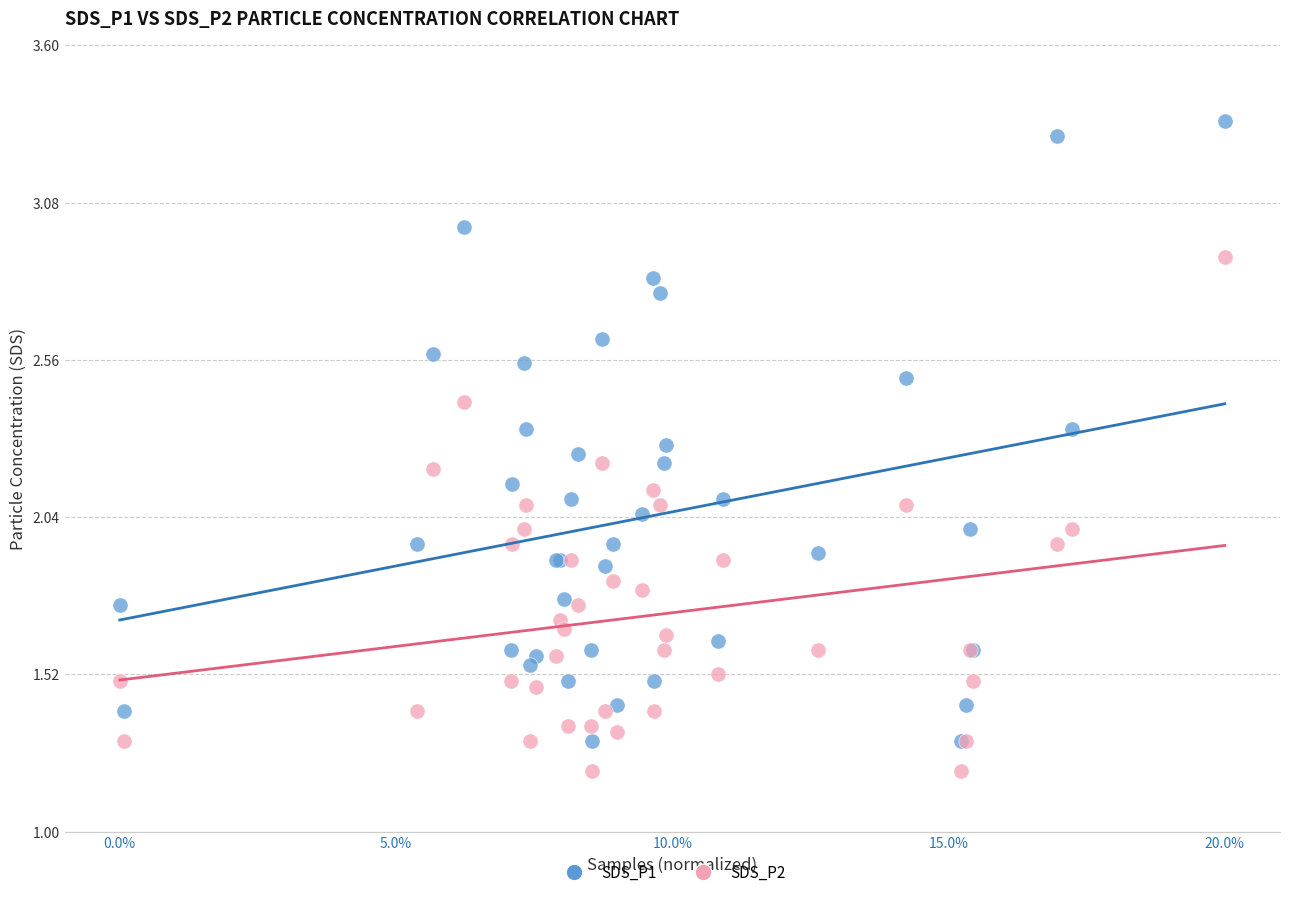

What is the X range (max minus min) for the scatter plot?

1.0